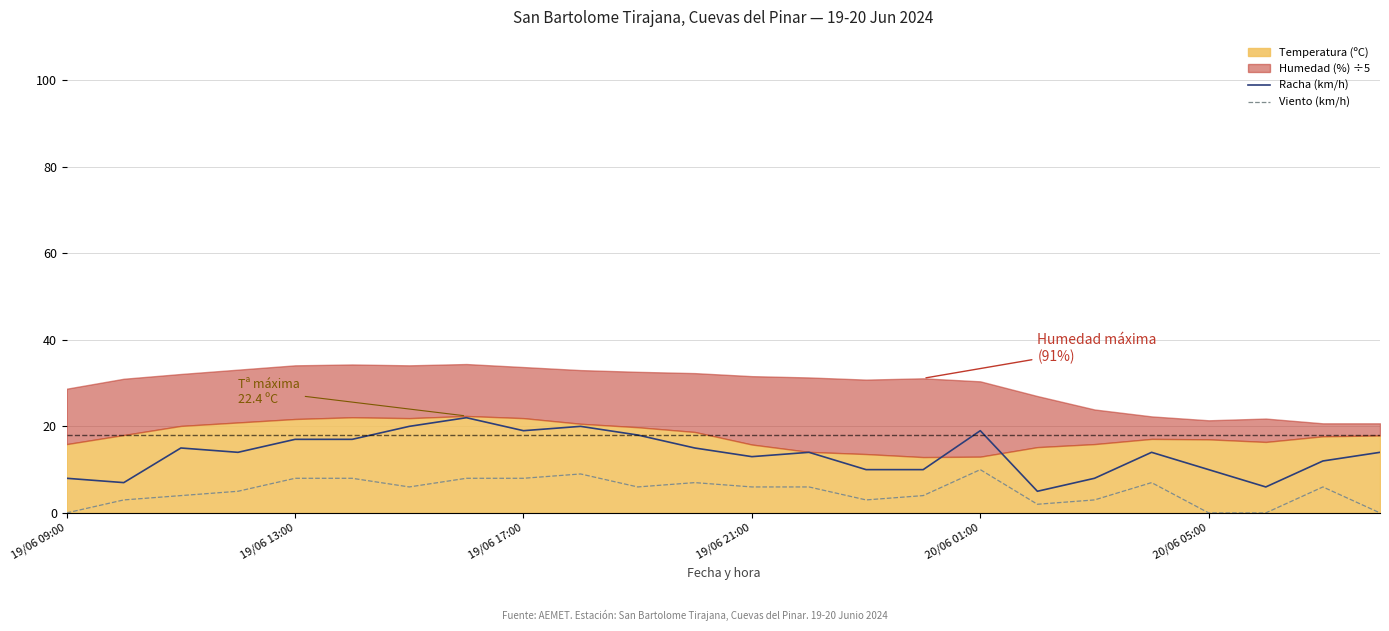

The value of Racha (km/h) at 19/06 21:00 is 13. True or false?

True